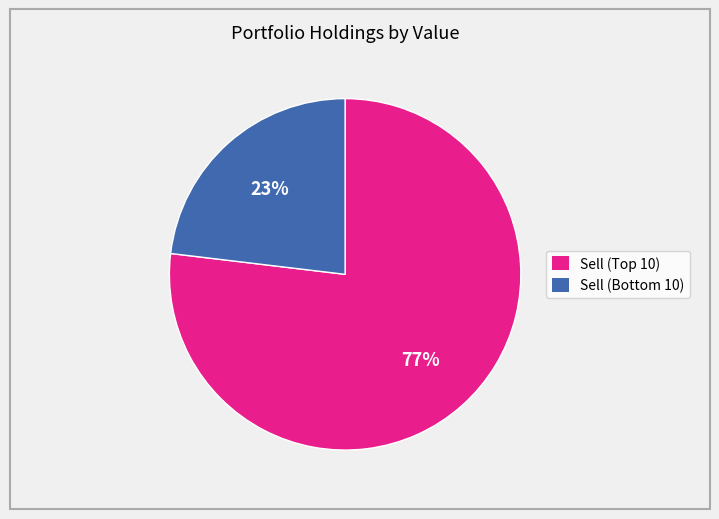

Does any single category account for the majority?

Yes